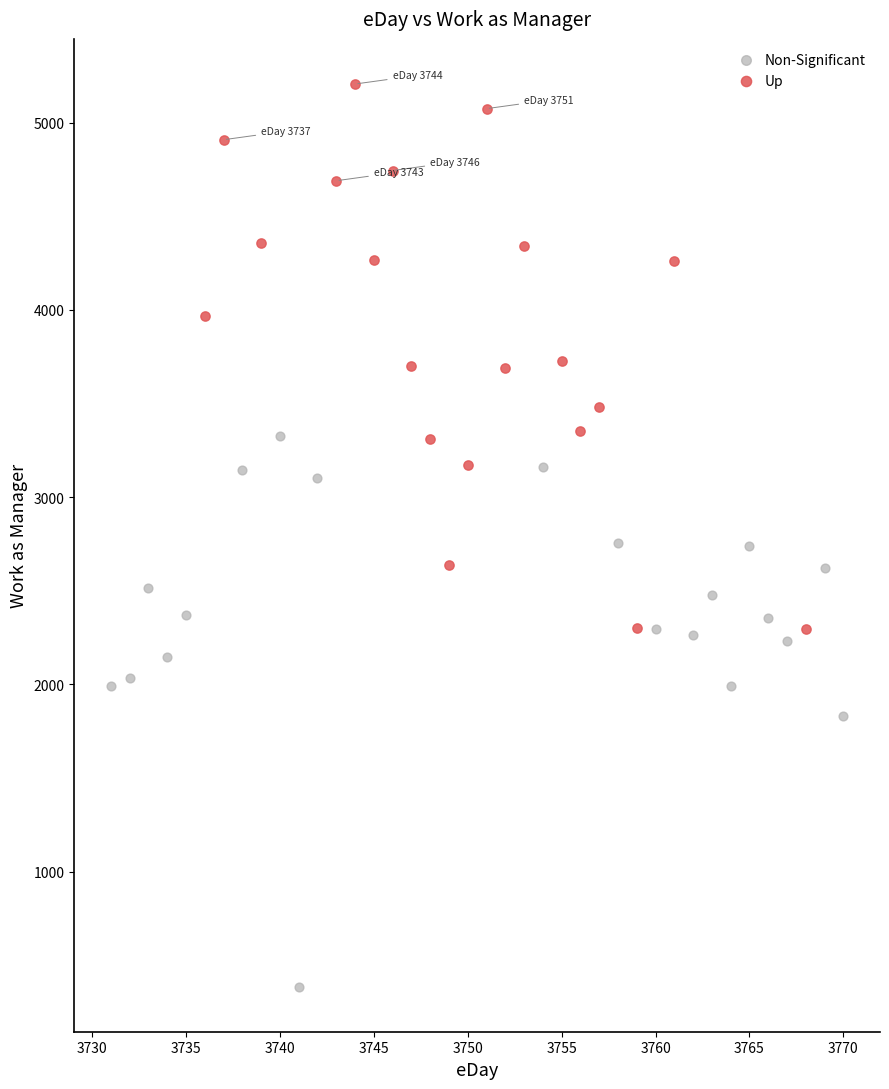

What are all the series names shown in the legend?

Non-Significant, Up